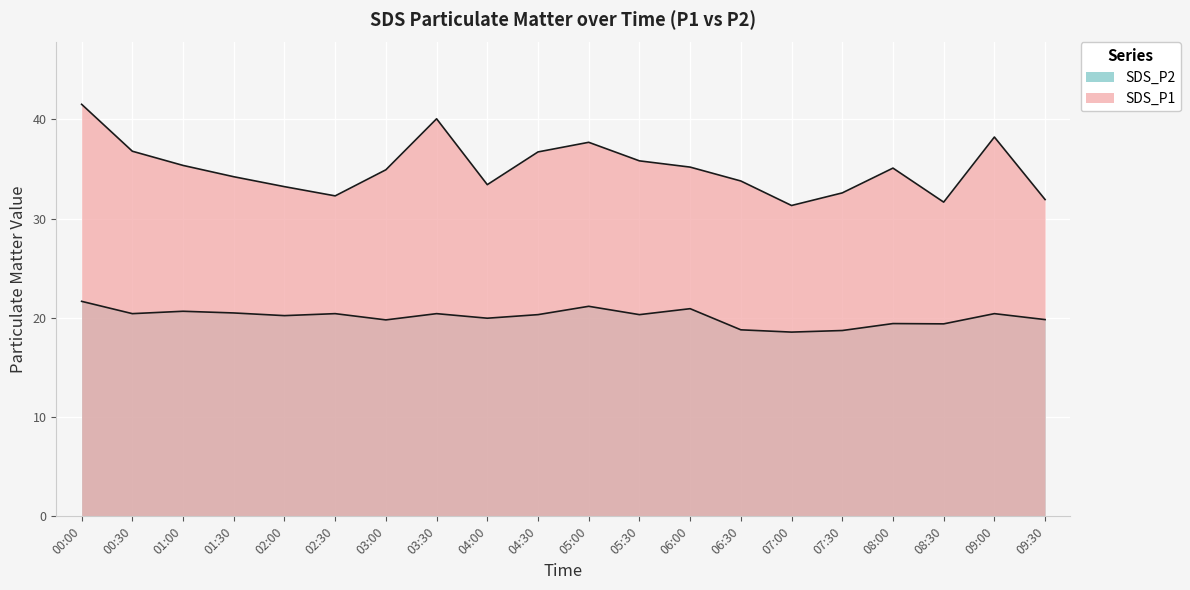

What is the total value across all series at 07:30?

51.3